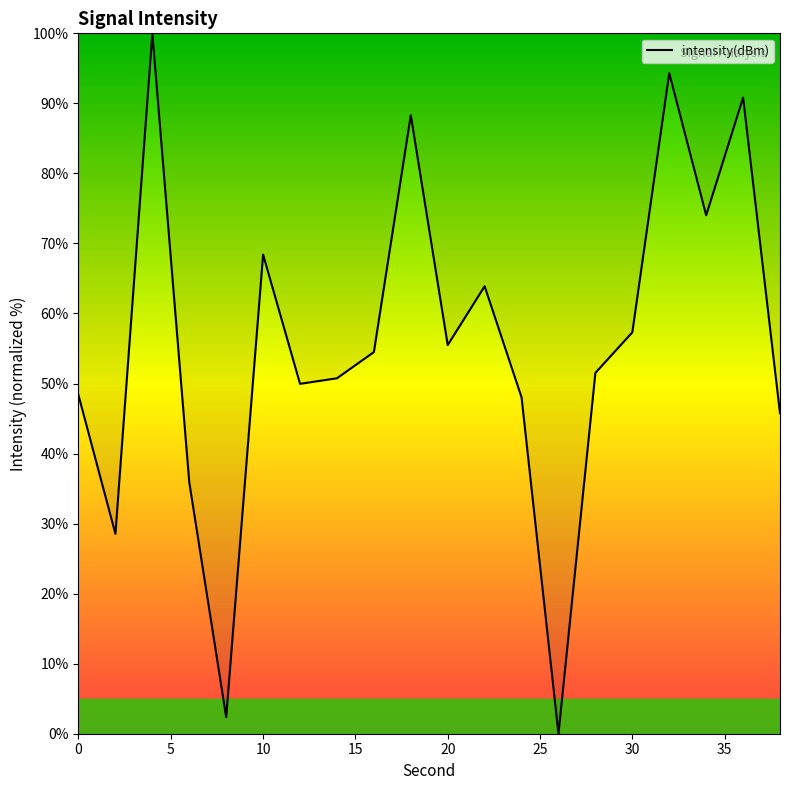

What is the maximum value shown in the chart?

100.0